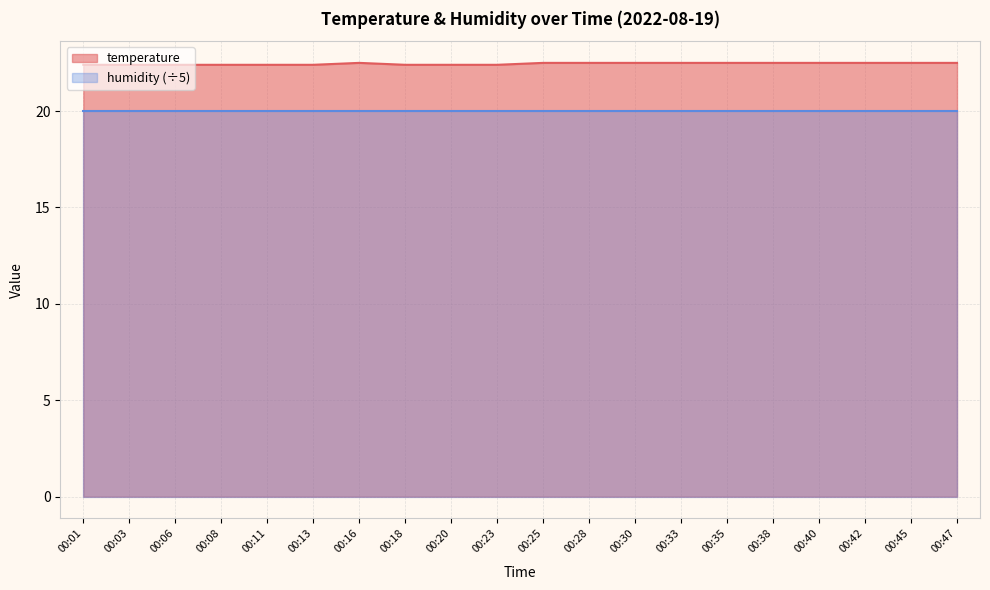

How many lines are shown in the chart?

2